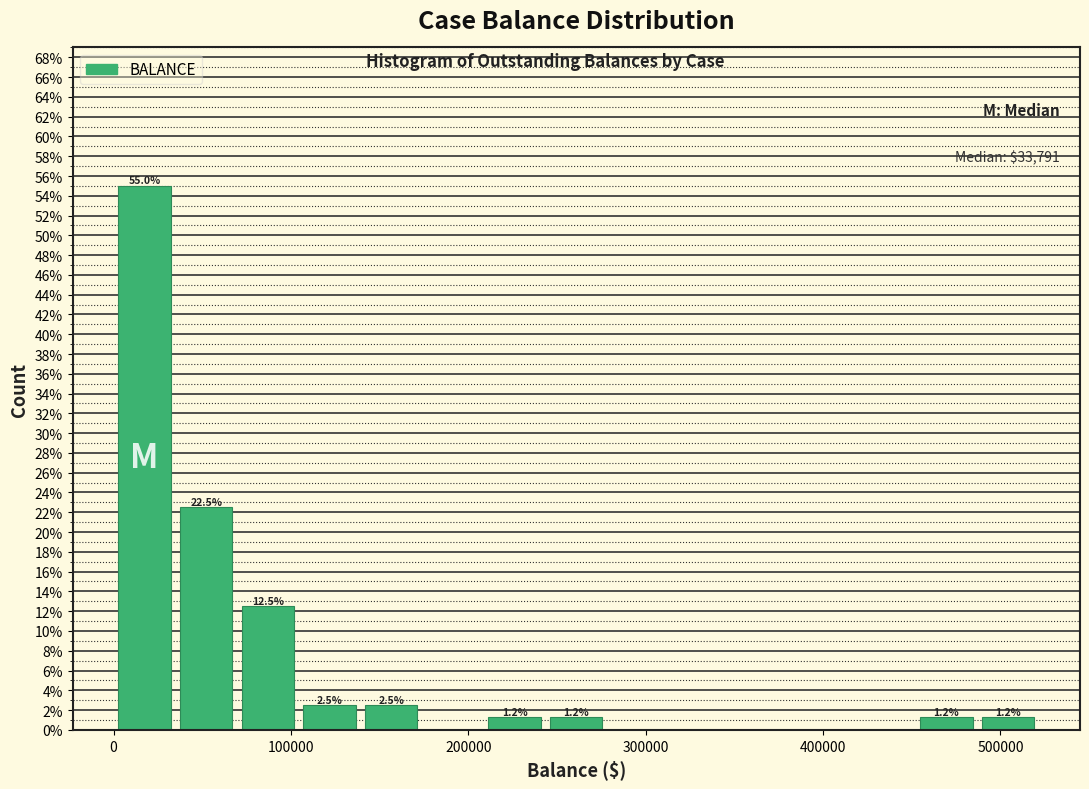

Read against the x-axis, roughly where is the centre of the tallest bar?

20000